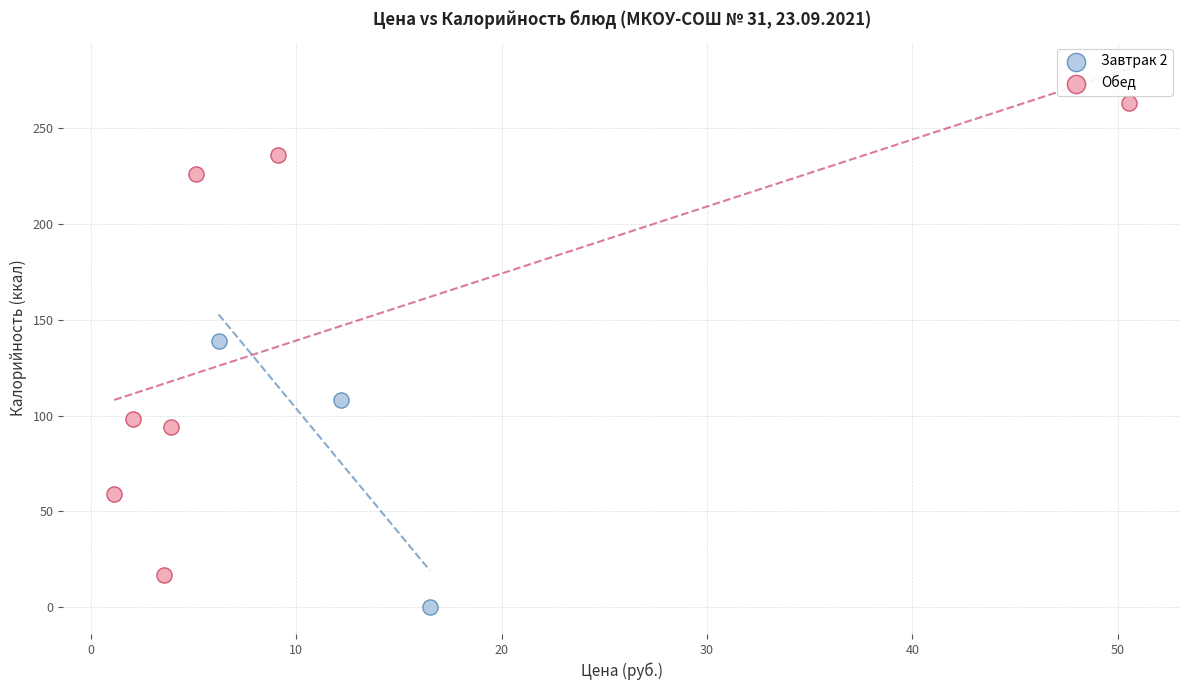

Which series reaches the minimum Y coordinate?

Завтрак 2